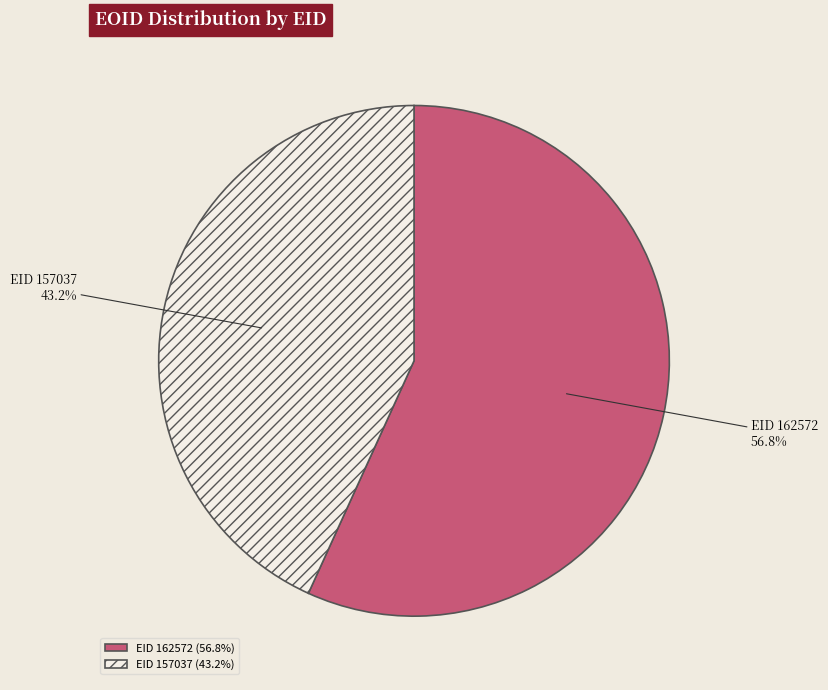

What is the total percentage of EID 162572 and EID 157037?

100.0%